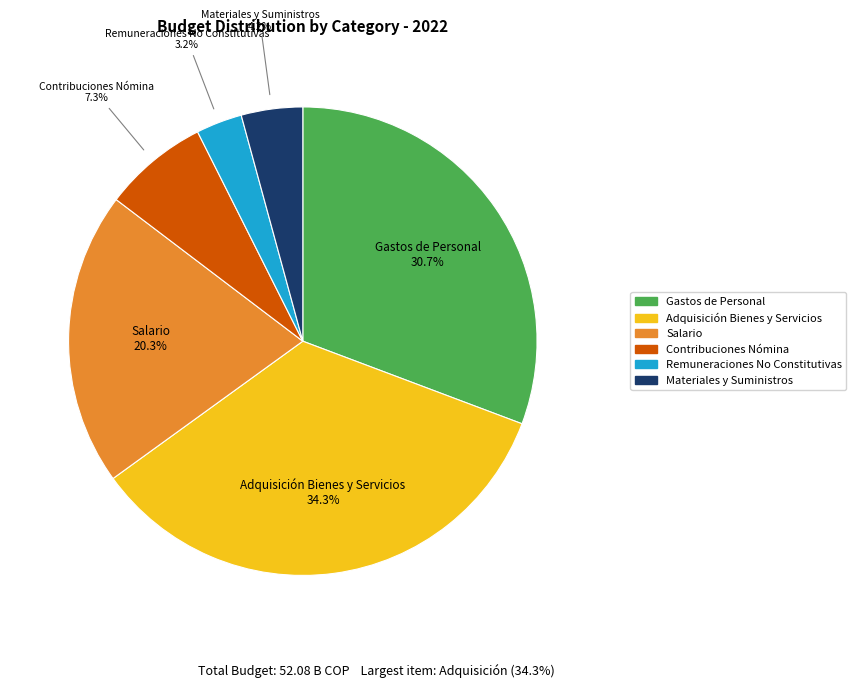

How many slices are in this pie chart?

6